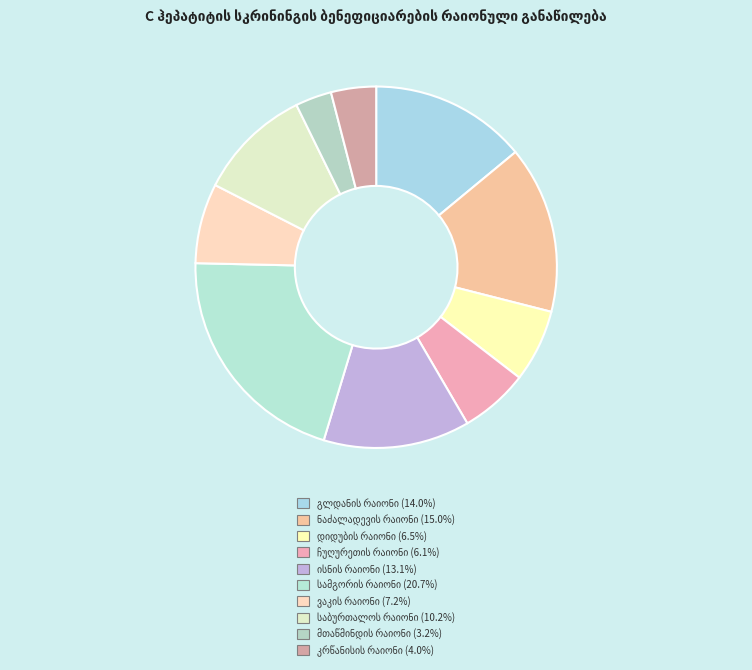

What is the total percentage of ნაძალადევის რაიონი and დიდუბის რაიონი?

21.5%